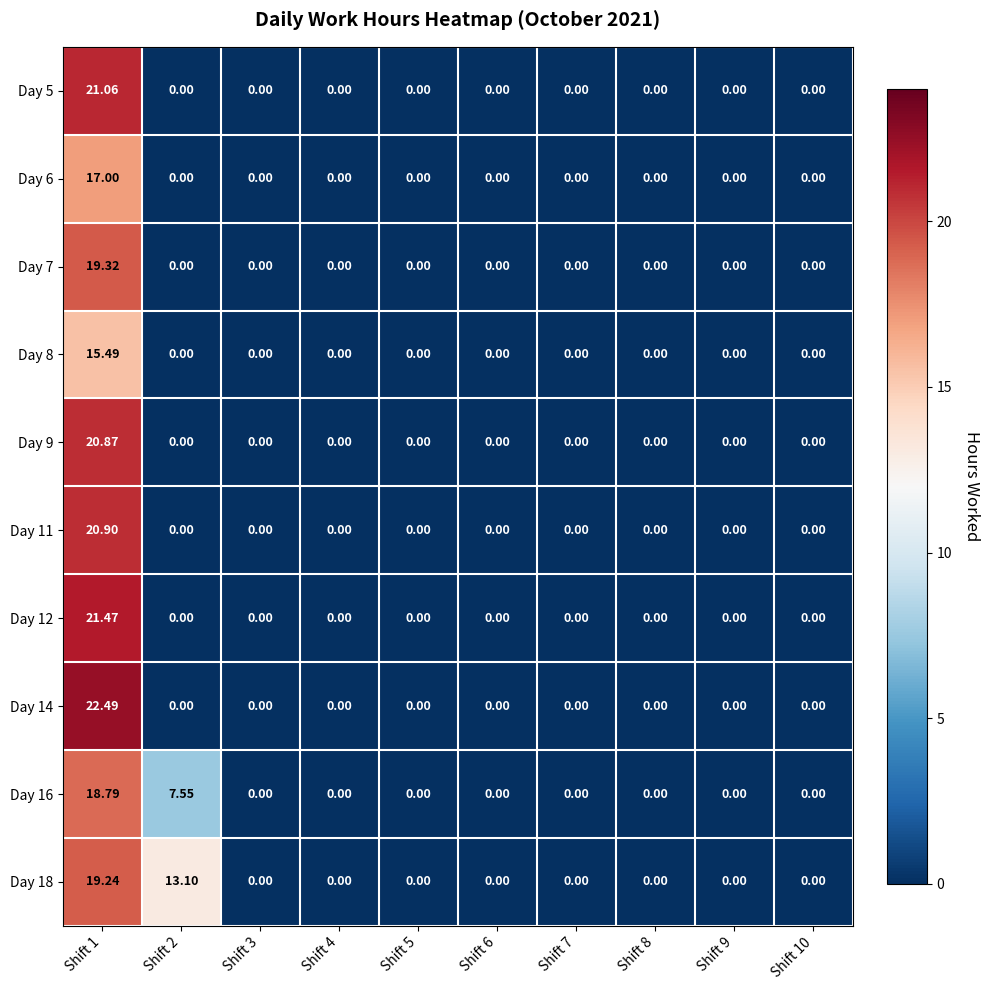

Which series has the largest total across all categories?

Day 18